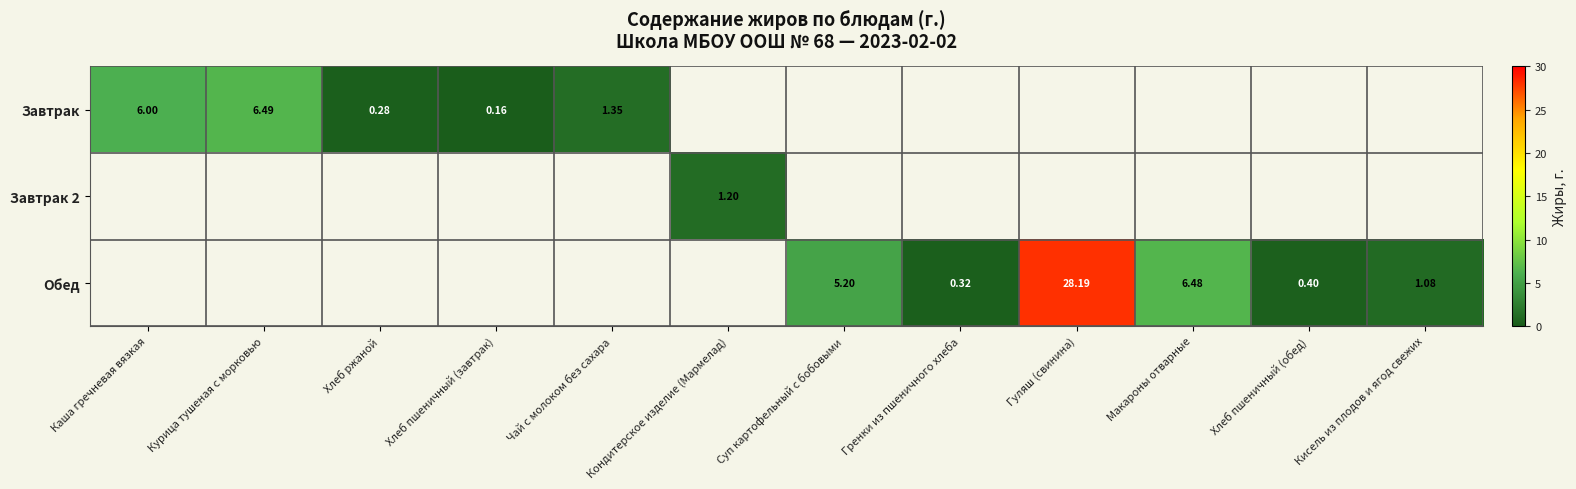

How many distinct data groups are displayed?

3